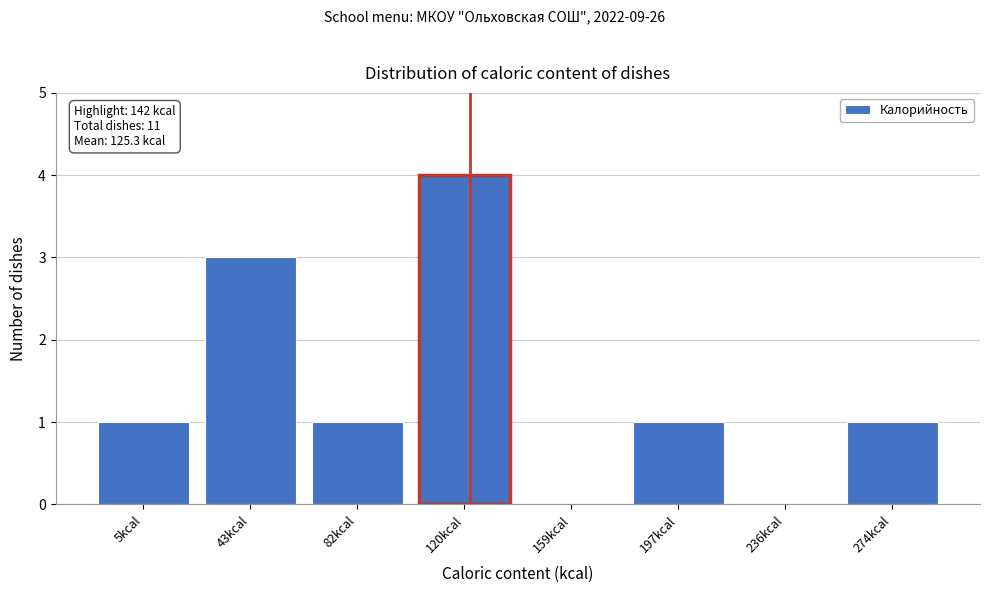

Reading left to right, transcribe all the data shown in this chart.

5kcal=1	43kcal=3	82kcal=1	120kcal=4	159kcal=0	197kcal=1	236kcal=0	274kcal=1